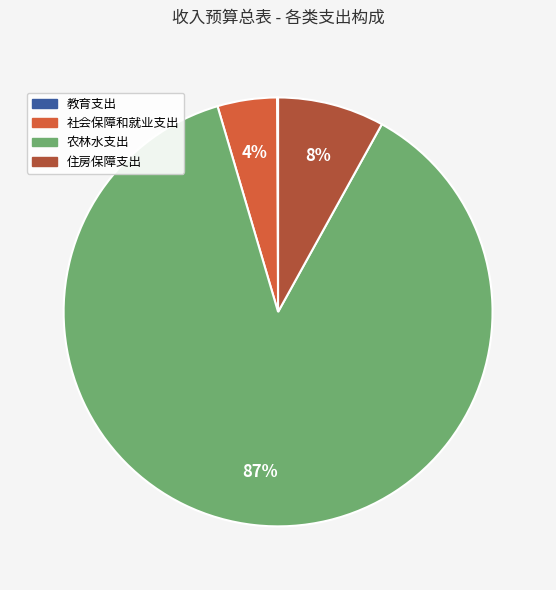

The 社会保障和就业支出 slice represents 4% of the pie. True or false?

True